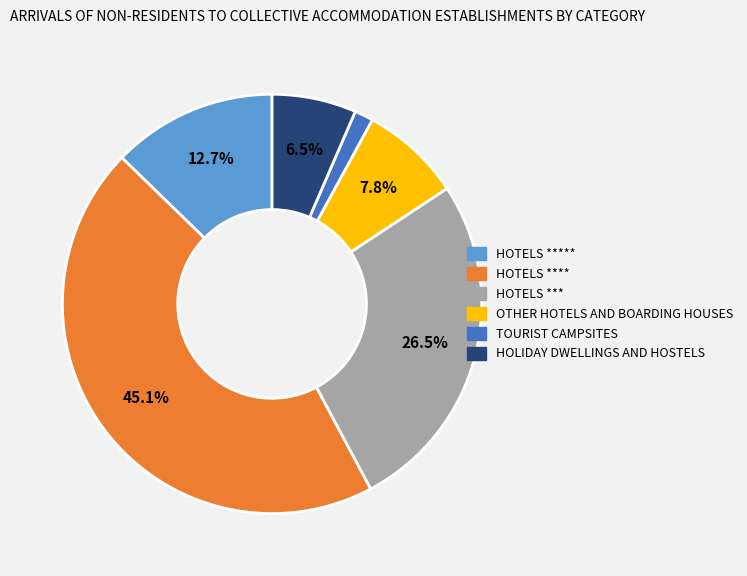

How many segments does this pie chart have?

6